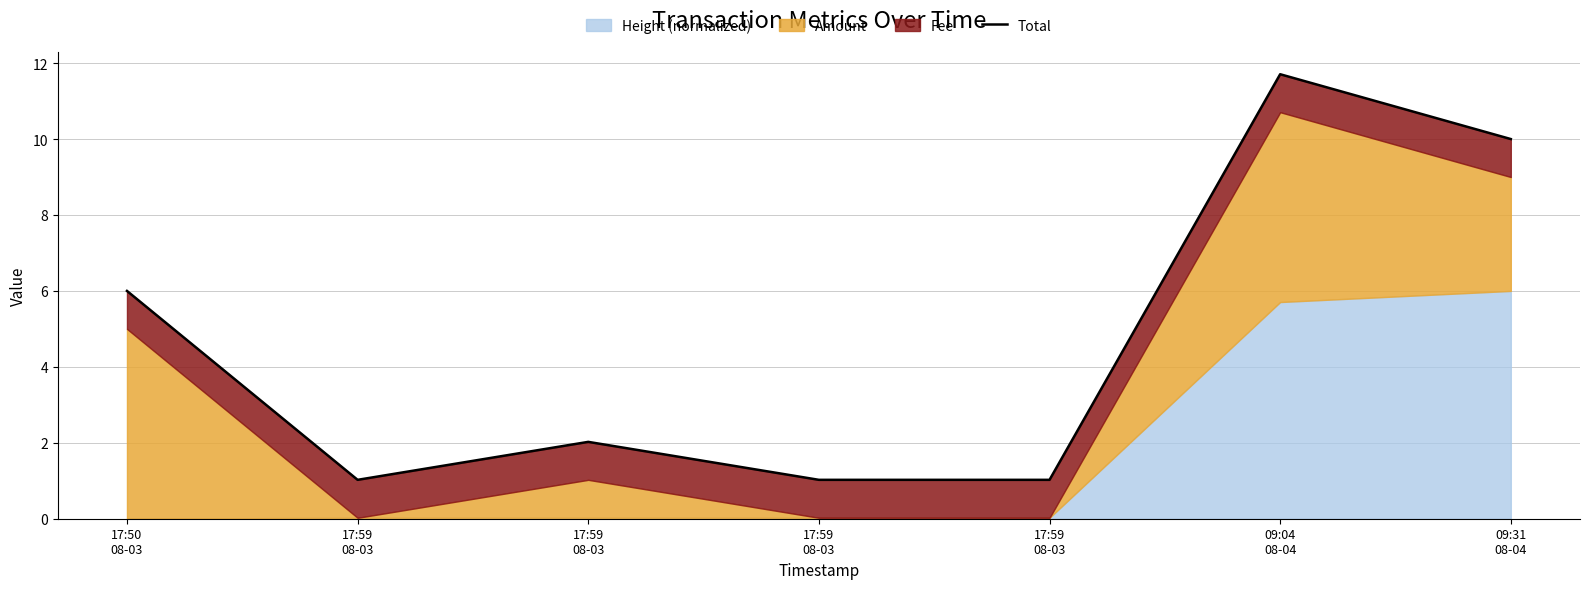

Reading left to right, extract all data points from this chart.

17:50
08-03=6.0	17:59
08-03=1.0	17:59
08-03=2.0	17:59
08-03=1.0	17:59
08-03=1.0	09:04
08-04=11.7	09:31
08-04=10.0